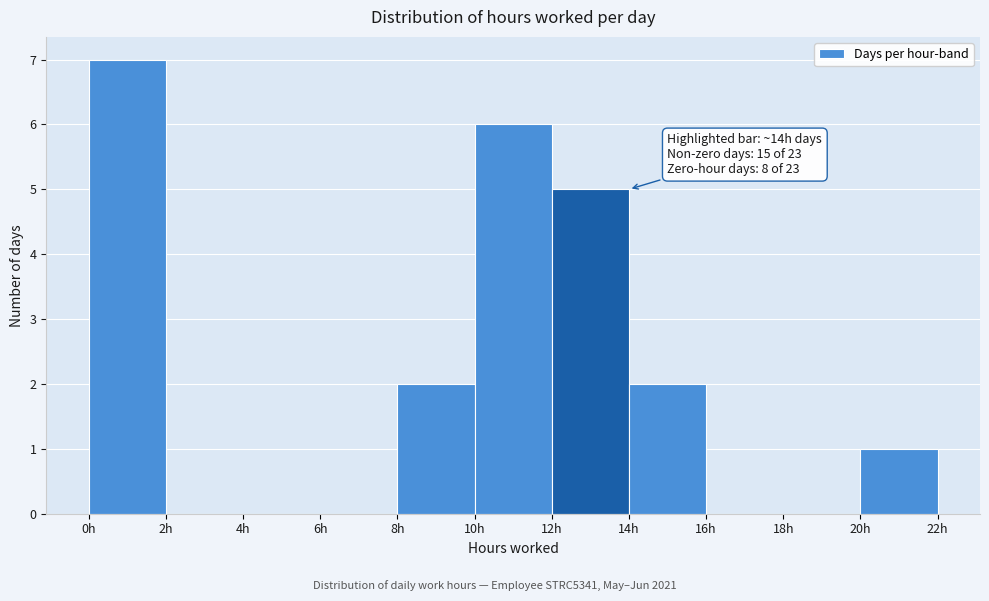

Over which range of the x-axis is the bar tallest?

0 to 2